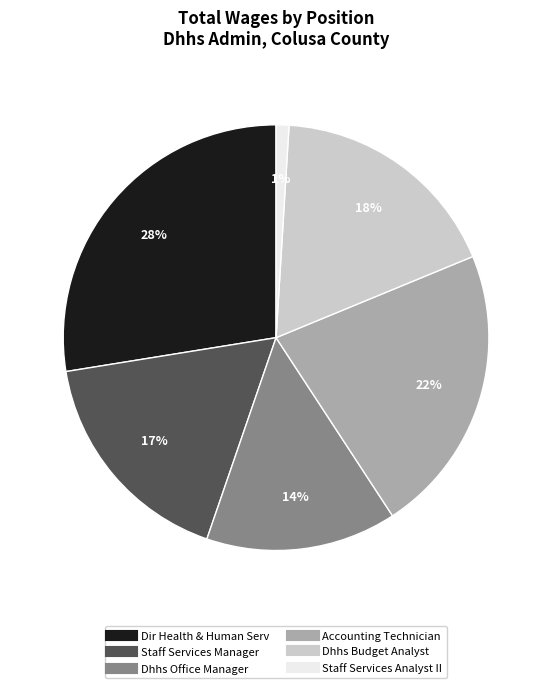

How many slices are in this pie chart?

6